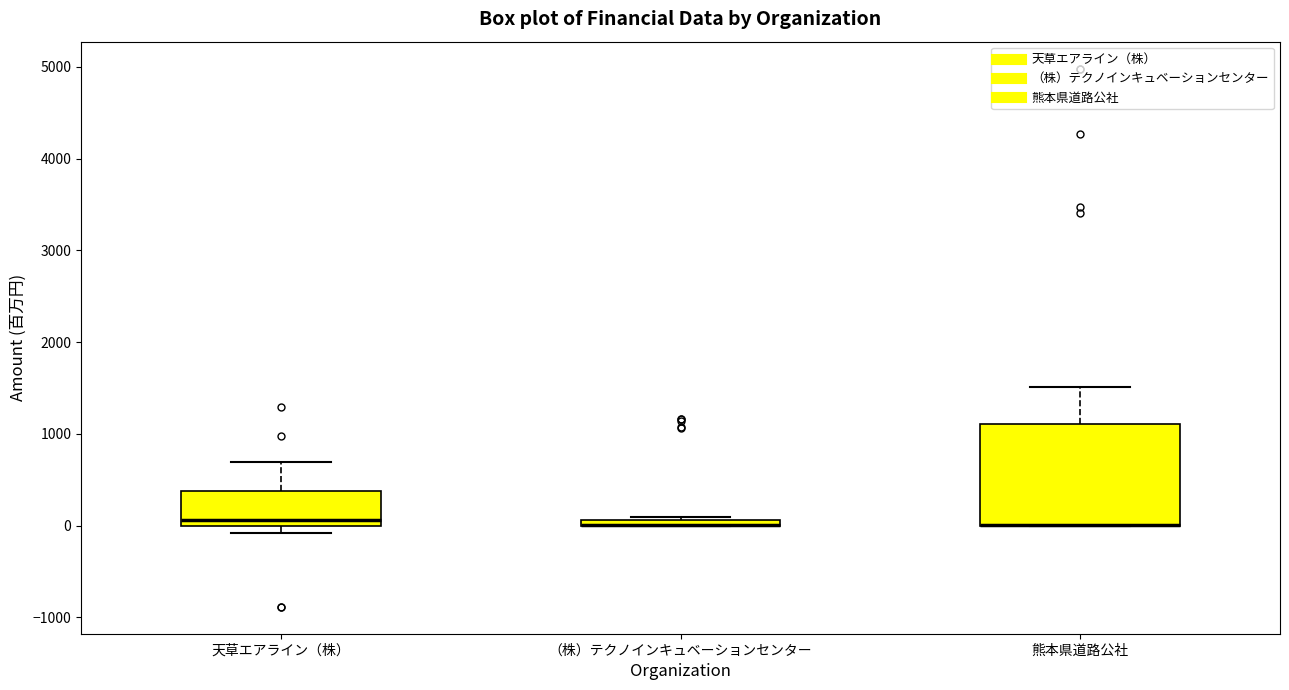

Where is the upper edge of the box for （株）テクノインキュベーションセンター on the y-axis? The values are not printed on the chart, so give them approximately, as read against the axis.

100